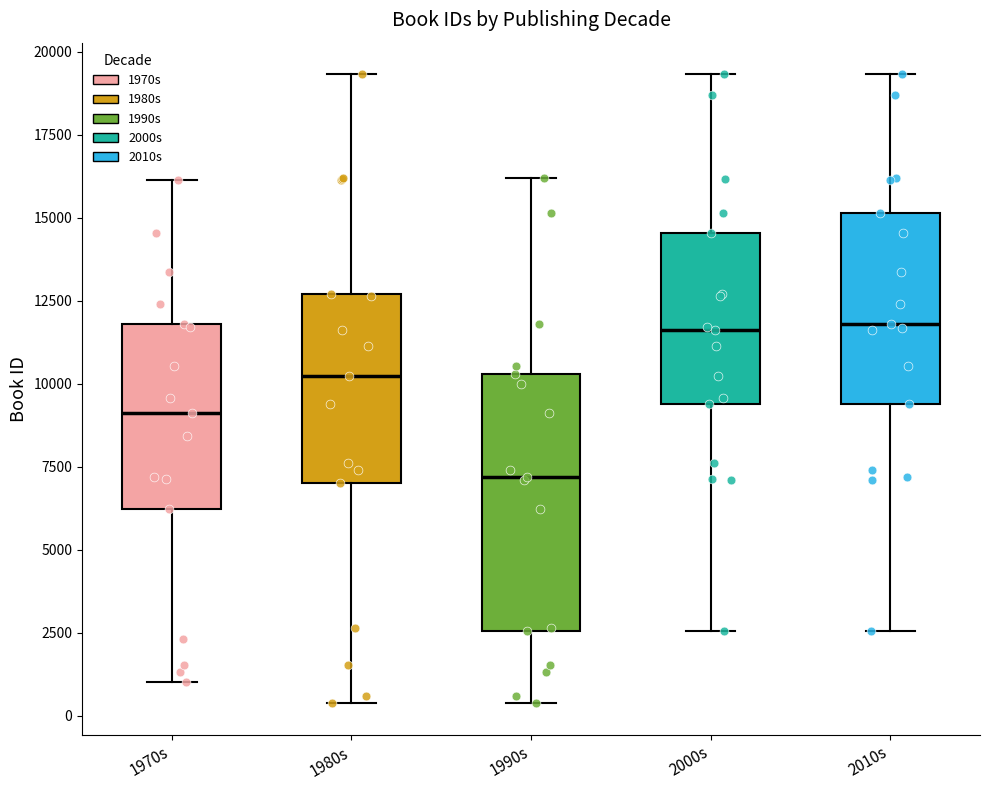

Reading left to right, read every box against the y-axis: the position of its median line, the range the box covers, and the ends of its whiskers. The values are not printed on the chart, so give them approximately, as read against the axis.

1970s: median 9000, box 6000 to 12000, whiskers 1000 to 16000
1980s: median 10000, box 7000 to 12500, whiskers 500 to 19500
1990s: median 7000, box 2500 to 10500, whiskers 500 to 16000
2000s: median 11500, box 9500 to 14500, whiskers 2500 to 19500
2010s: median 12000, box 9500 to 15000, whiskers 2500 to 19500